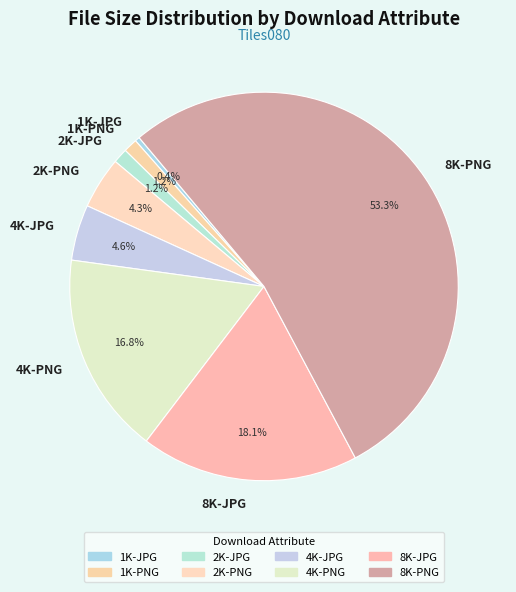

The 2K-JPG slice represents 1% of the pie. True or false?

True